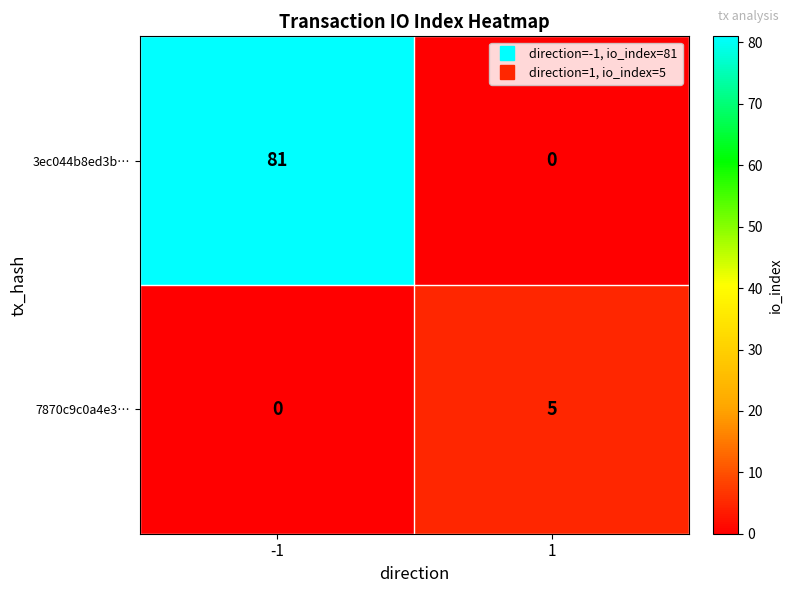

What is the difference between the highest and lowest values at 1?

5